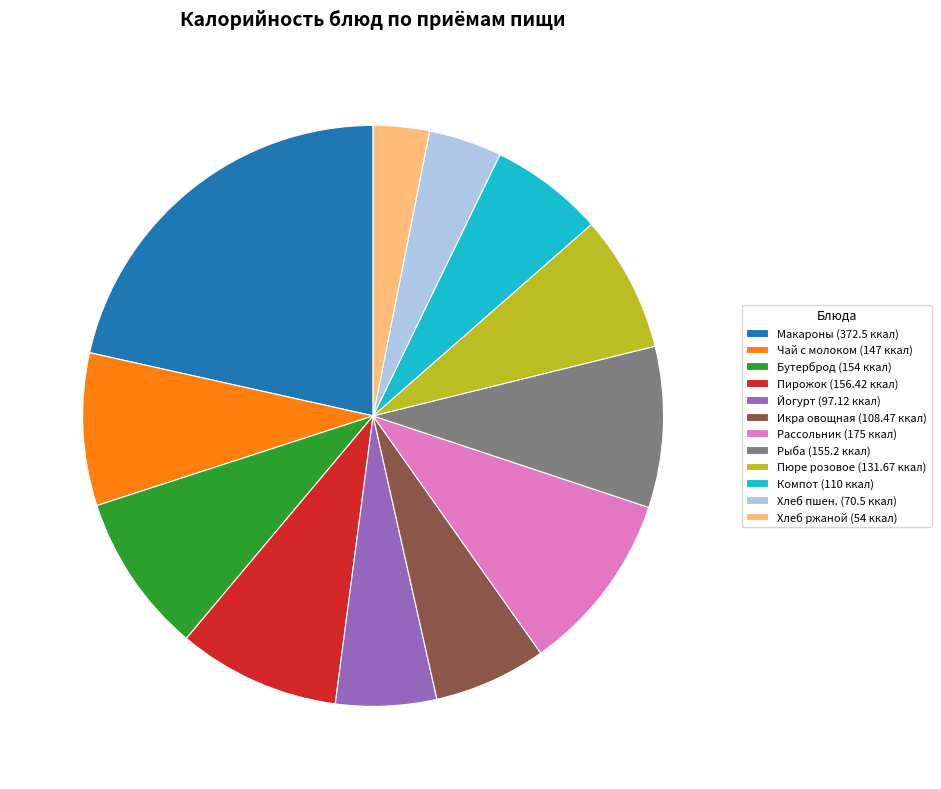

Is it true that Макароны (372.5 ккал) is 22% of the pie?

True